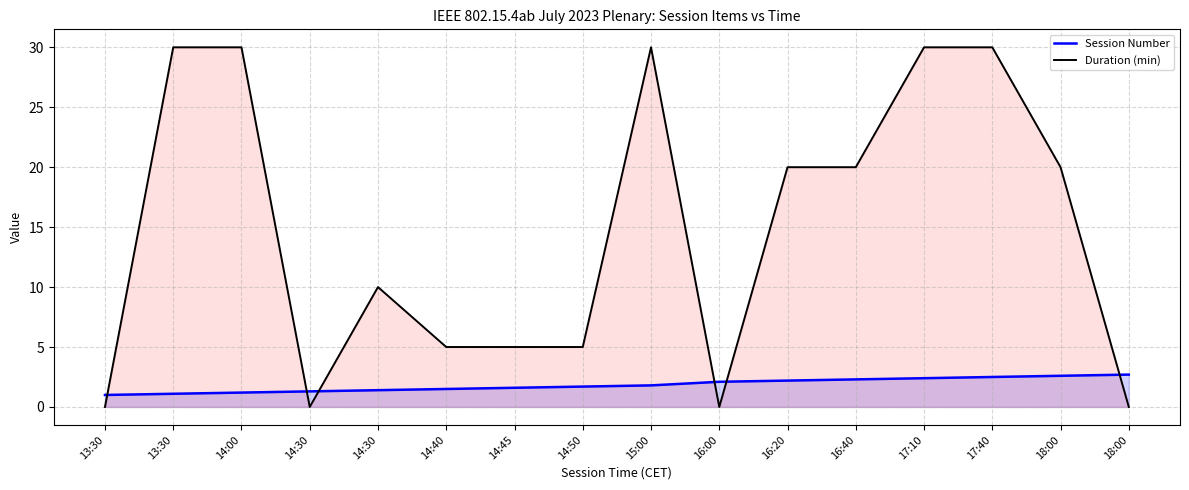

Reading left to right, extract all data points from this chart.

Session Number: 13:30=1.0	13:30=1.1	14:00=1.2	14:30=1.3	14:30=1.4	14:40=1.5	14:45=1.6	14:50=1.7	15:00=1.8	16:00=2.1	16:20=2.2	16:40=2.3	17:10=2.4	17:40=2.5	18:00=2.6	18:00=2.7
Duration (min): 13:30=0.0	13:30=30.0	14:00=30.0	14:30=0.0	14:30=10.0	14:40=5.0	14:45=5.0	14:50=5.0	15:00=30.0	16:00=0.0	16:20=20.0	16:40=20.0	17:10=30.0	17:40=30.0	18:00=20.0	18:00=0.0